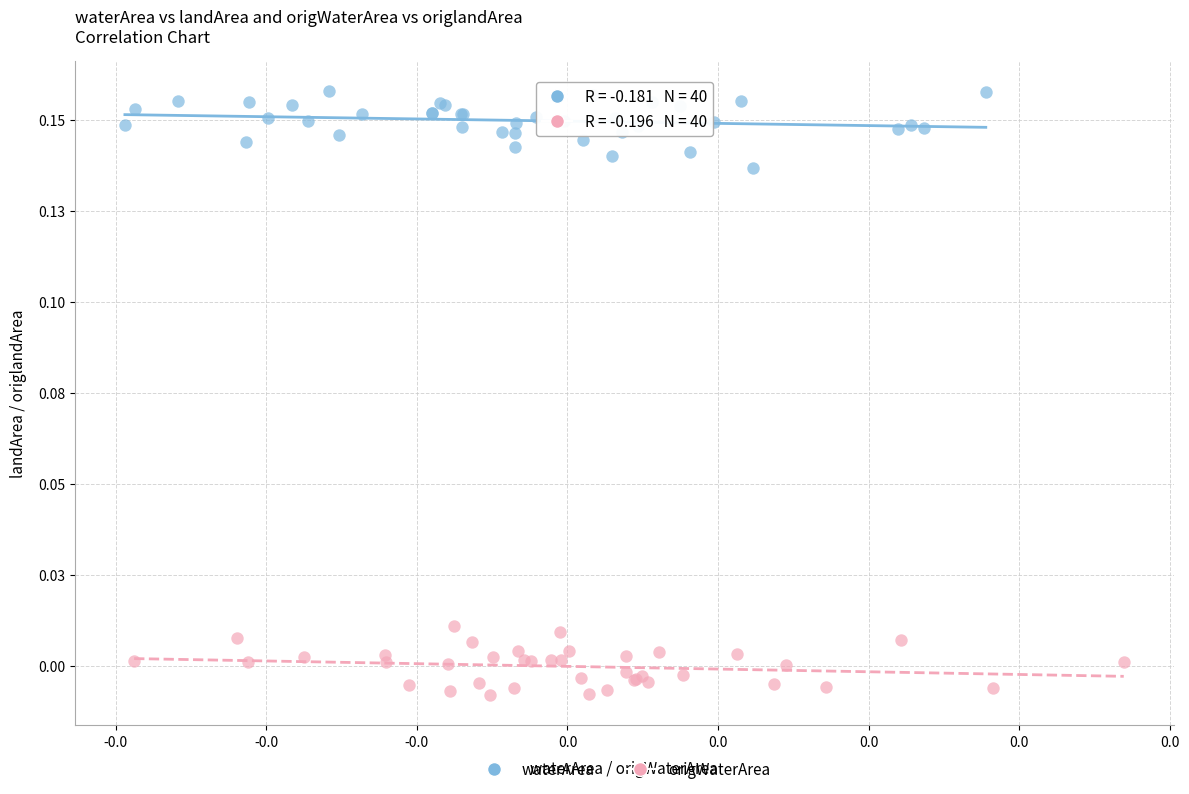

What are all the series names shown in the legend?

waterArea, origWaterArea